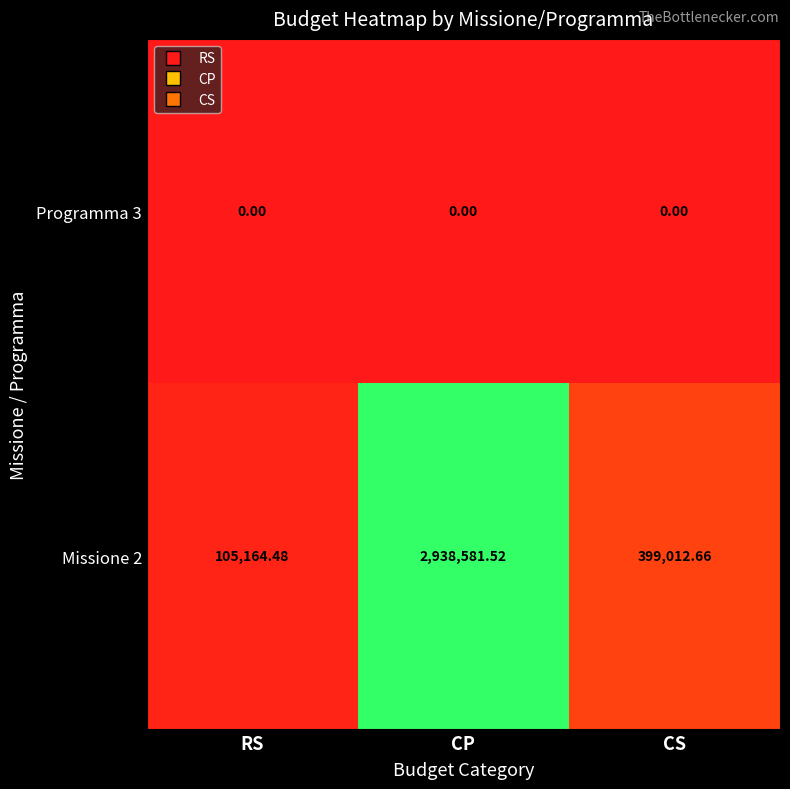

Is the value of Missione 2 at CP greater than the value of Programma 3 at RS?

Yes